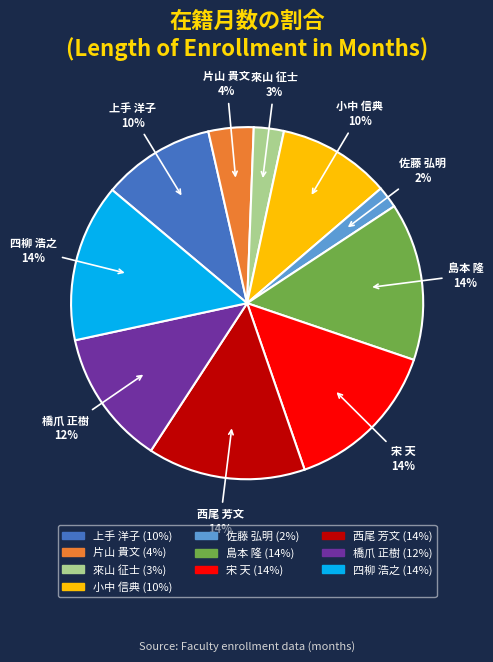

Is the sum of 橋爪 正樹 and 小中 信典 greater than half?

No